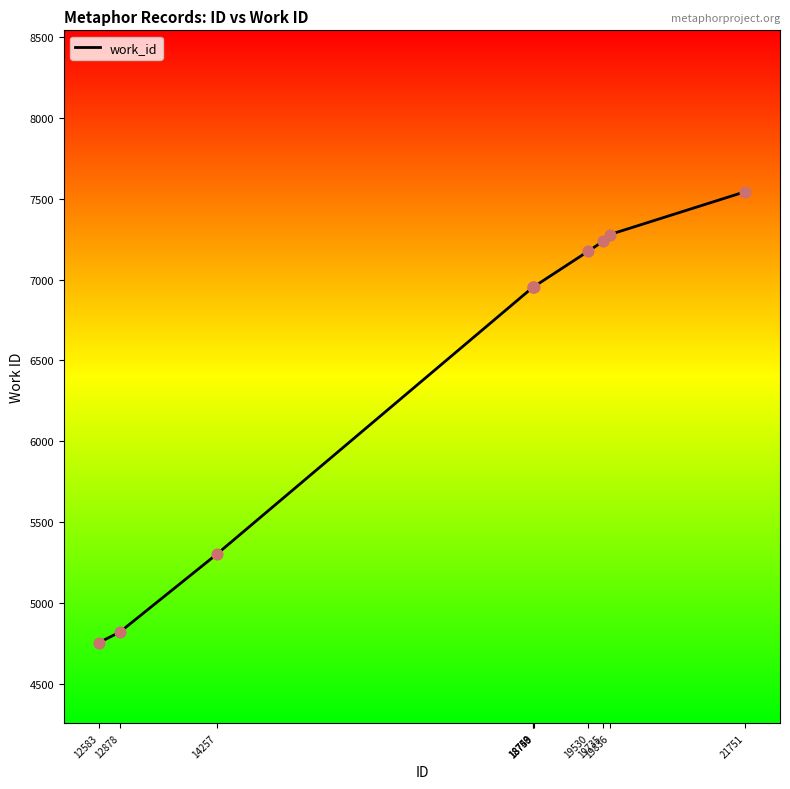

Which has a higher value, 12878 or 12583?

12878